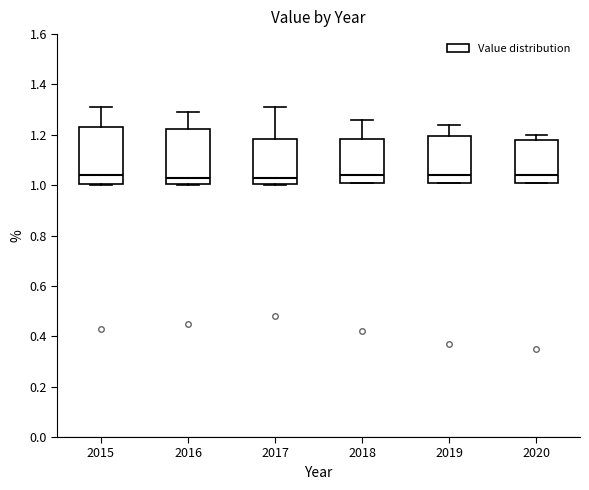

Reading left to right, transcribe this box plot: for each box, give where its median line is, the range the box spans, and where its two whiskers end, as read against the y-axis. The values are not printed on the chart, so give them approximately, as read against the axis.

2015: median 1.04, box 1.00 to 1.24, whiskers 1.00 to 1.32
2016: median 1.04, box 1.00 to 1.22, whiskers 1.00 to 1.30
2017: median 1.04, box 1.00 to 1.18, whiskers 1.00 to 1.32
2018: median 1.04, box 1.02 to 1.18, whiskers 1.02 to 1.26
2019: median 1.04, box 1.02 to 1.20, whiskers 1.02 to 1.24
2020: median 1.04, box 1.02 to 1.18, whiskers 1.02 to 1.20